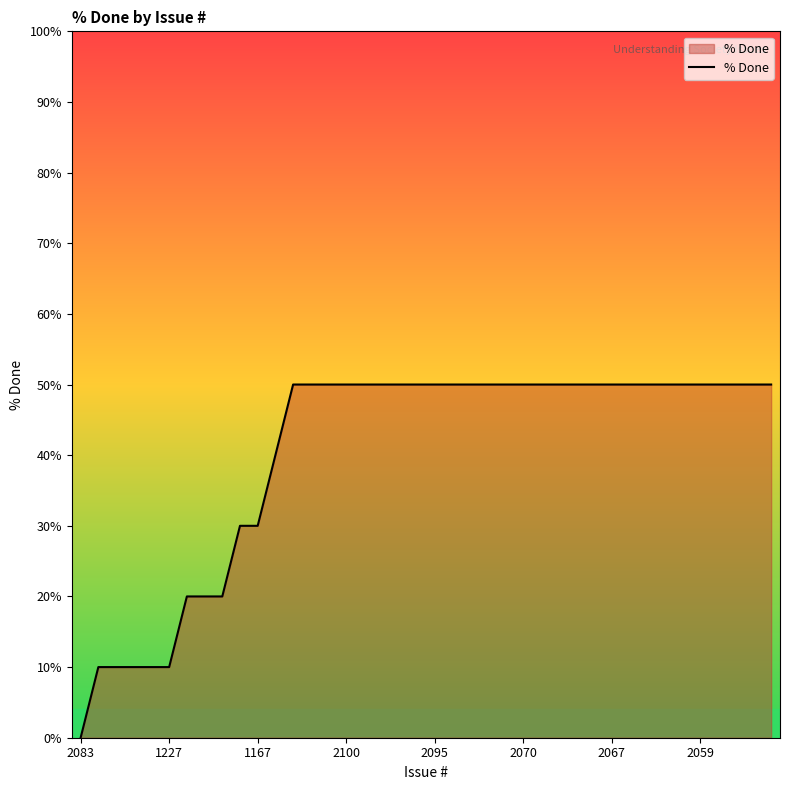

What is the greatest value displayed?

50